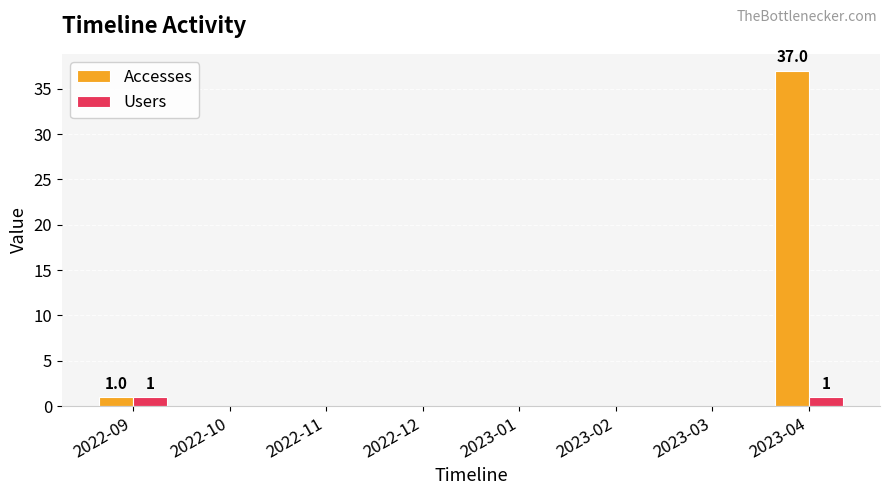

What is the sum of all Users values?

2